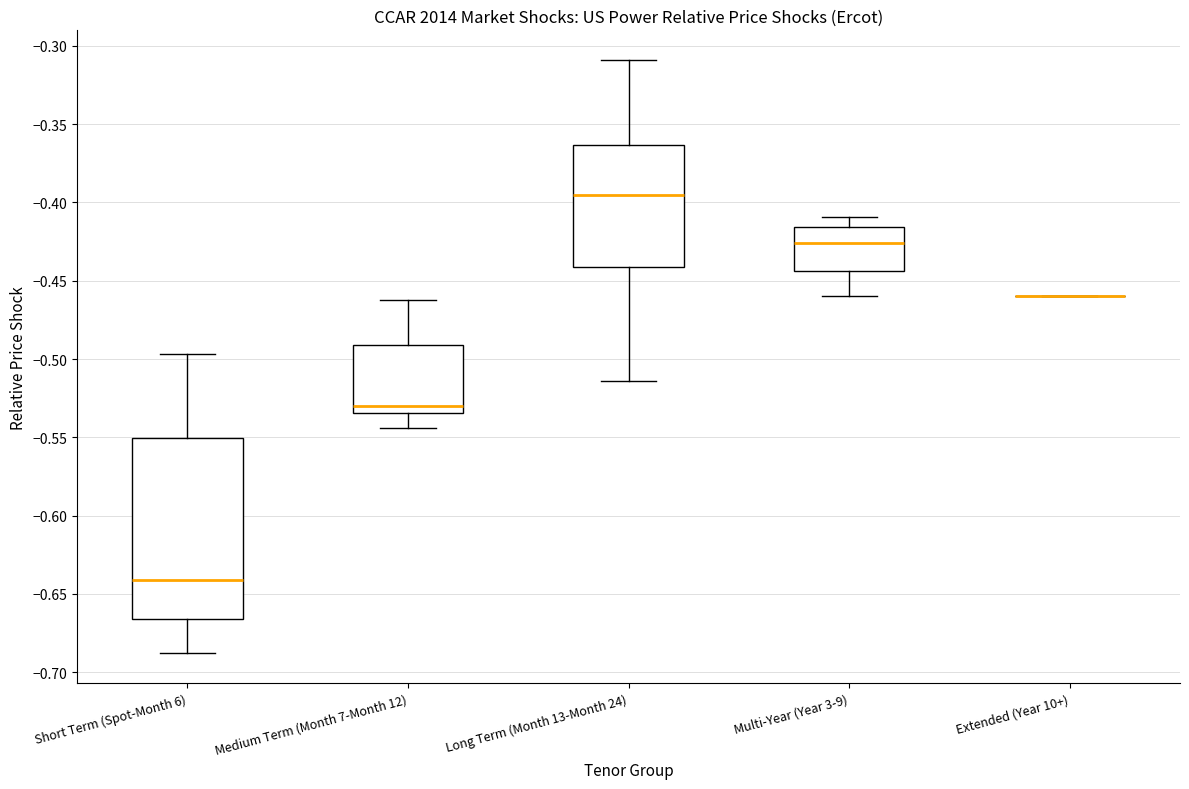

Comparing the boxes themselves (not the whiskers), which one is the tallest?

Short Term (Spot-Month 6)